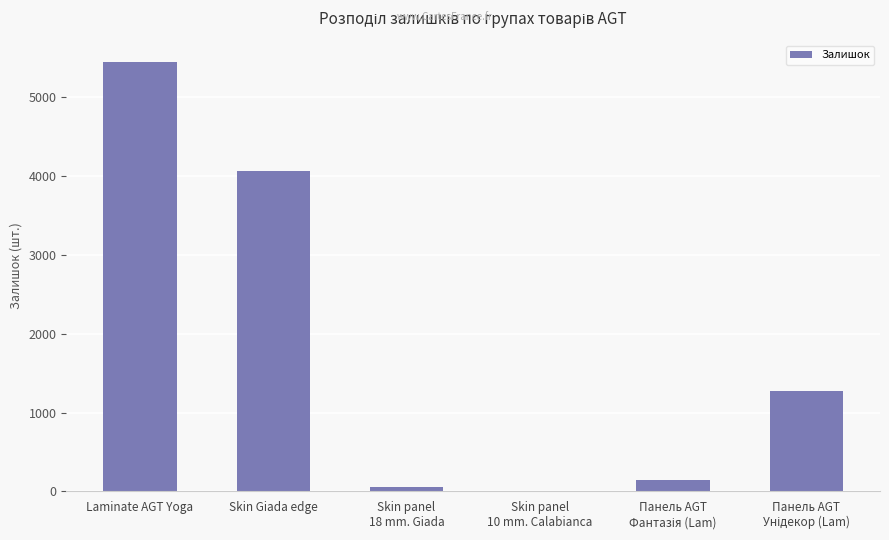

Which category has the highest value across all series?

Laminate AGT Yoga